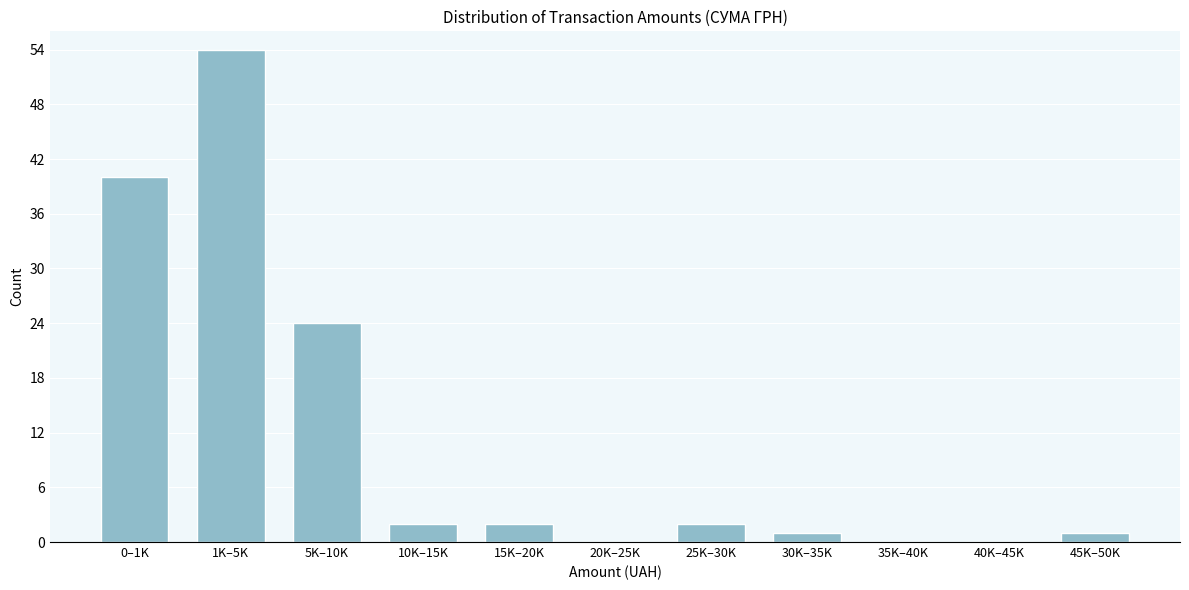

Reading right to left, extract all data points from this chart.

45K–50K=1	40K–45K=0	35K–40K=0	30K–35K=1	25K–30K=2	20K–25K=0	15K–20K=2	10K–15K=2	5K–10K=24	1K–5K=54	0–1K=40